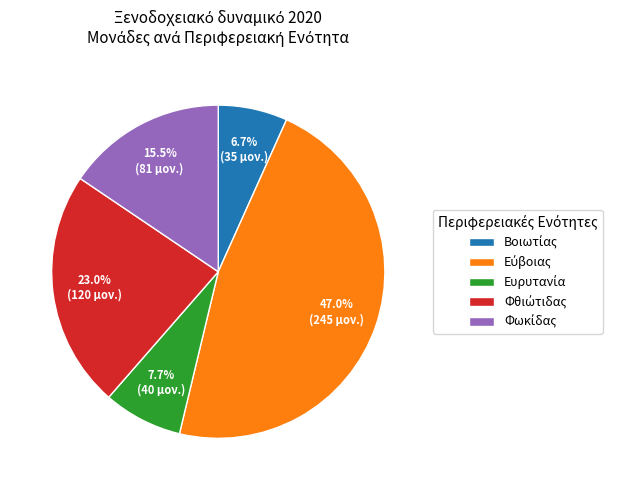

Is there a majority slice in this chart?

No